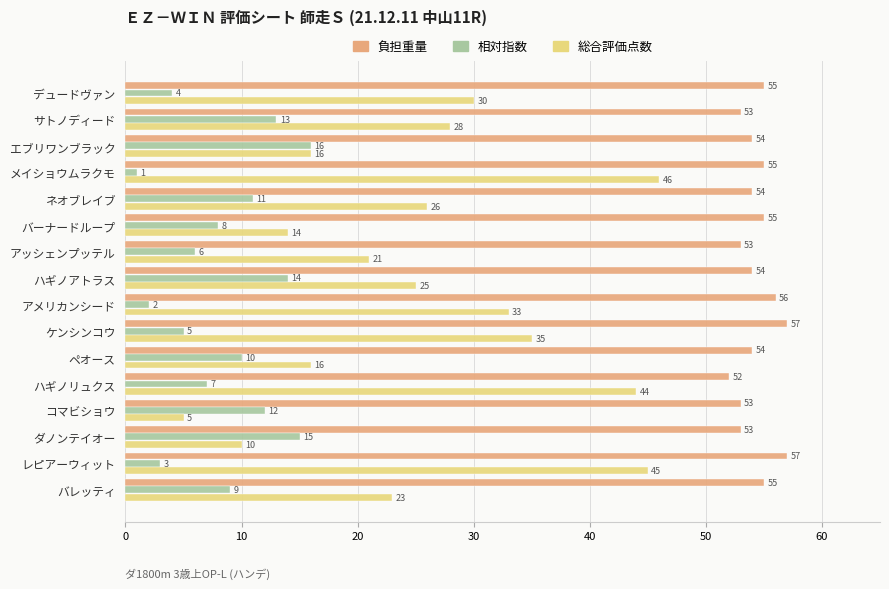

What is the average value of the 総合評価点数 series?

26